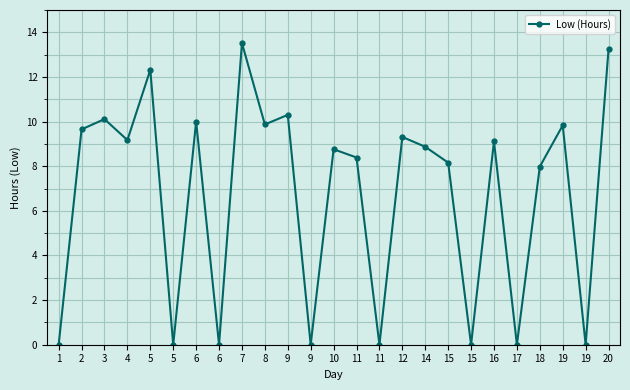

What is the approximate value at 4?

9.2